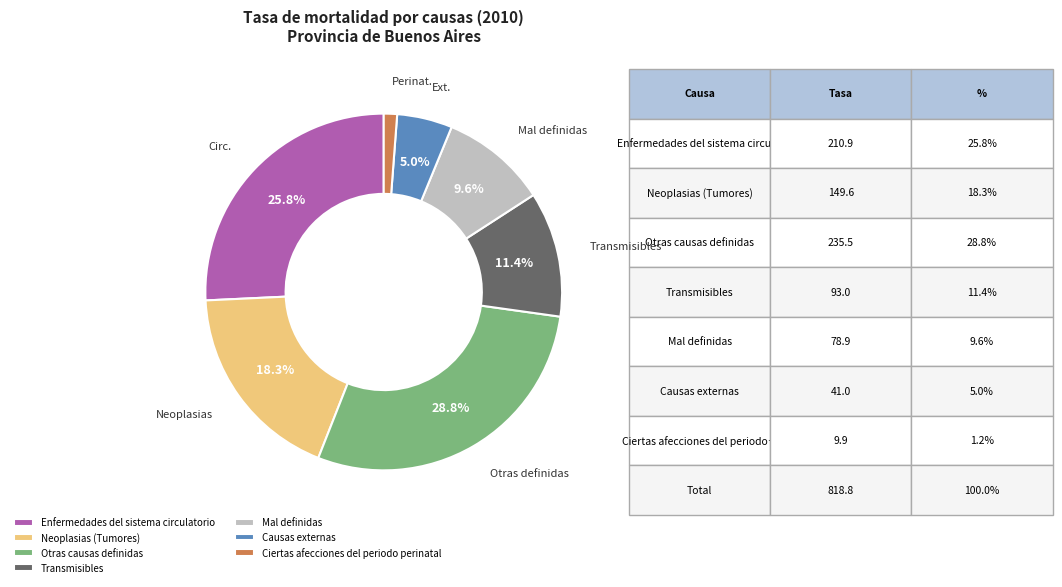

To the nearest percent, what is the difference between the Enfermedades del sistema circulatorio and Neoplasias (Tumores) slice percentages?

7%